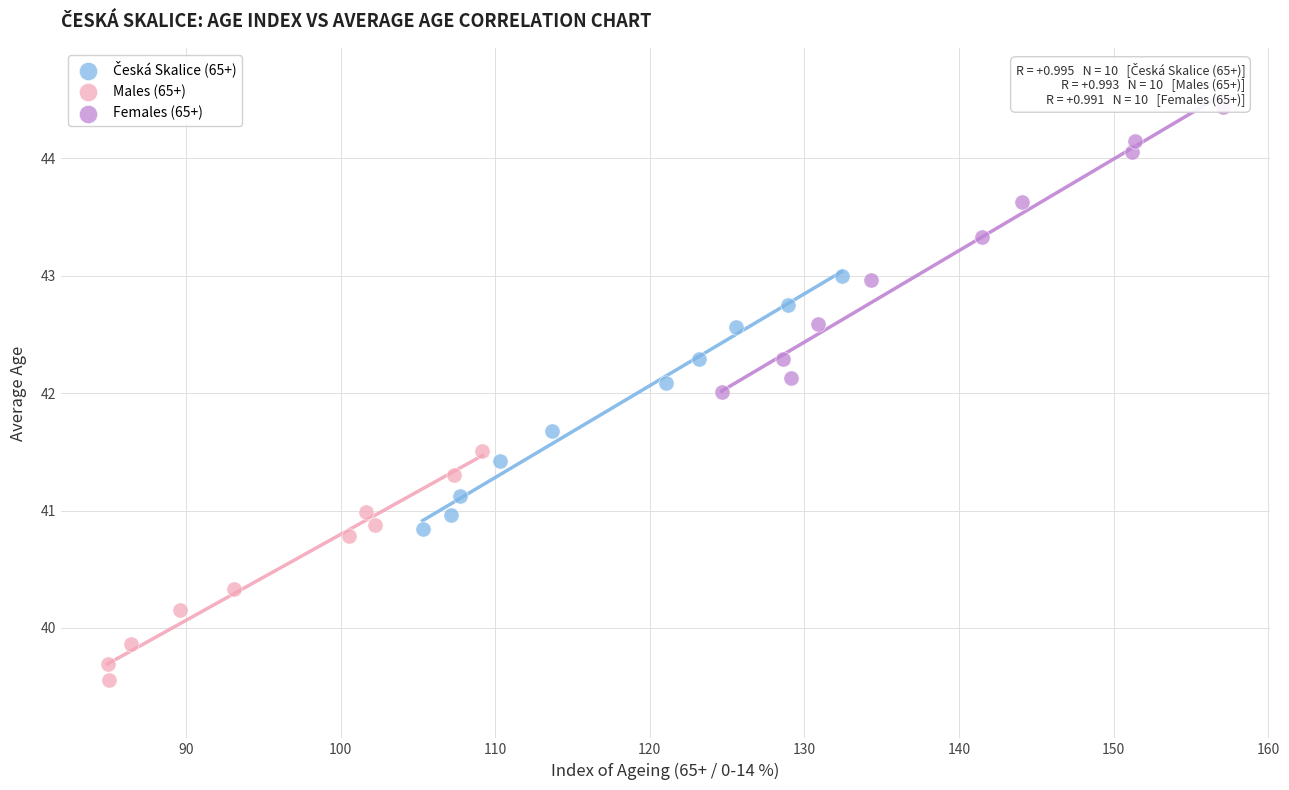

Which series contains the lowest Y value?

Males (65+)